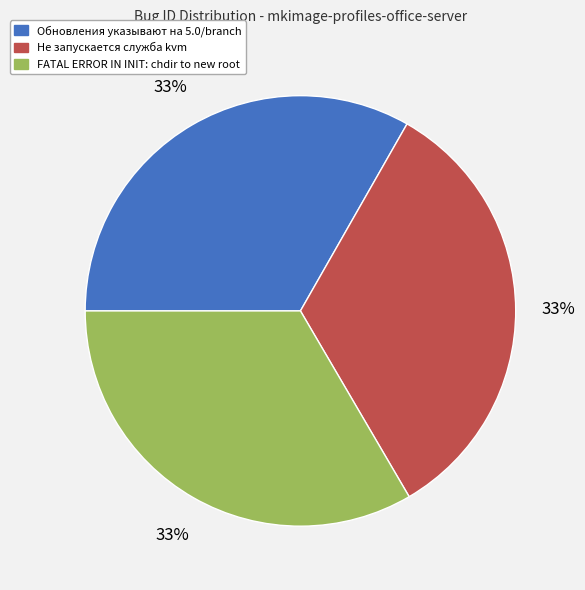

Approximately how many times larger is the value at Не запускается служба kvm compared to FATAL ERROR IN INIT: chdir to new root?

1.0